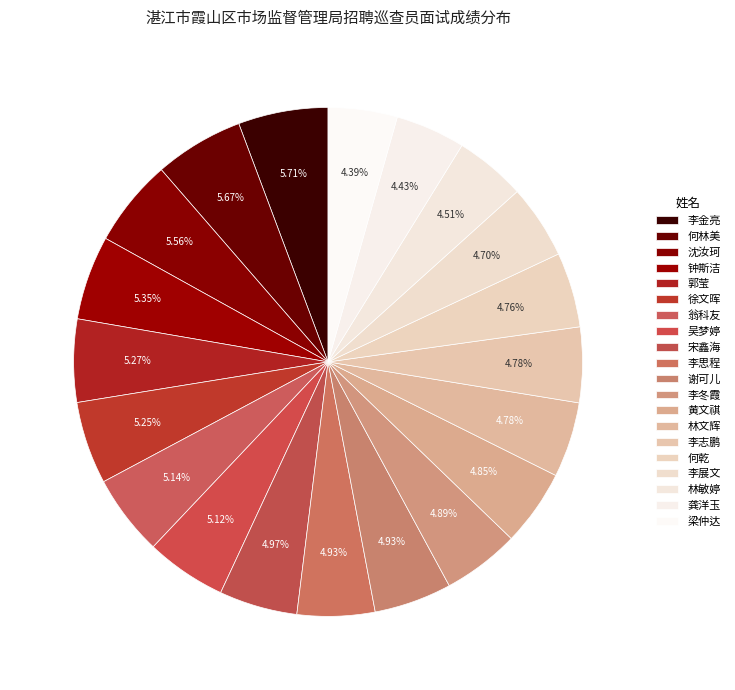

Which category has the biggest portion of the pie?

李金亮